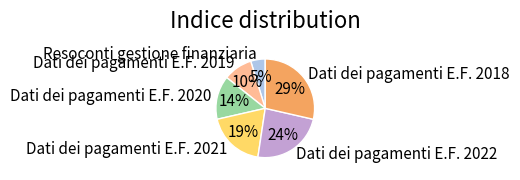

What is the smallest slice in the pie chart?

Resoconti gestione finanziaria